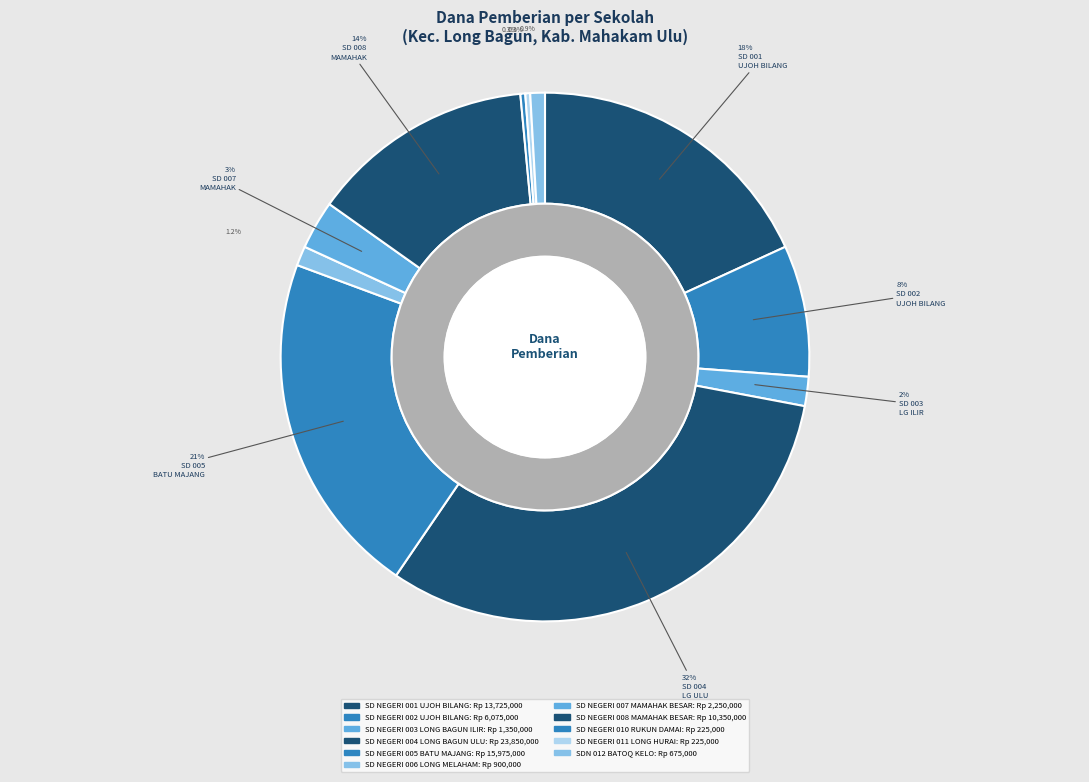

Count the number of slices in the pie.

11